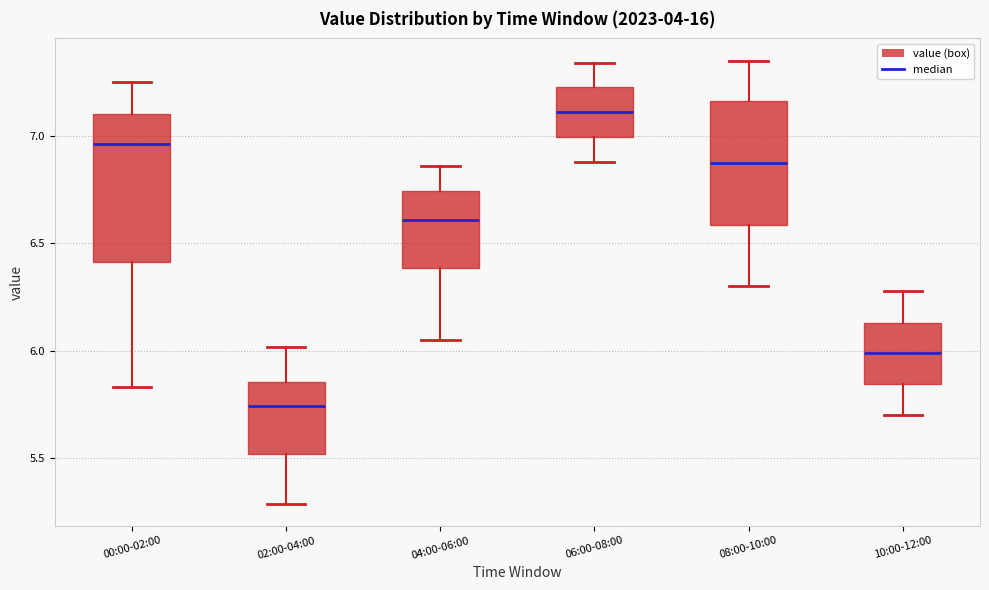

Reading left to right, read every box against the y-axis: the position of its median line, the range the box covers, and the ends of its whiskers. The values are not printed on the chart, so give them approximately, as read against the axis.

00:00-02:00: median 6.95, box 6.40 to 7.10, whiskers 5.85 to 7.25
02:00-04:00: median 5.75, box 5.50 to 5.85, whiskers 5.30 to 6.00
04:00-06:00: median 6.60, box 6.40 to 6.75, whiskers 6.05 to 6.85
06:00-08:00: median 7.10, box 7.00 to 7.25, whiskers 6.90 to 7.35
08:00-10:00: median 6.90, box 6.60 to 7.15, whiskers 6.30 to 7.35
10:00-12:00: median 6.00, box 5.85 to 6.15, whiskers 5.70 to 6.30